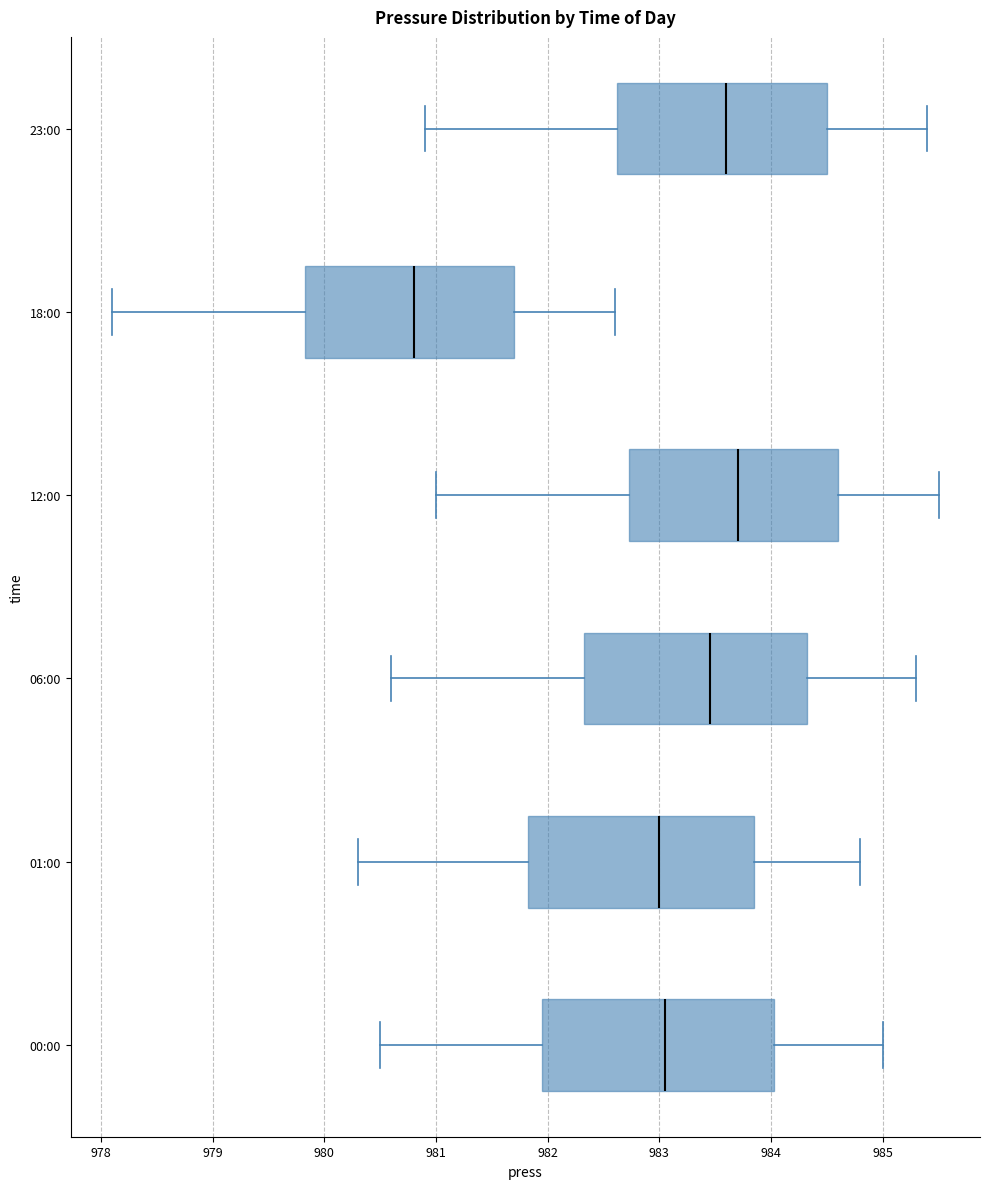

Reading bottom to top, transcribe this box plot: for each box, give where its median line is, the range the box spans, and where its two whiskers end, as read against the x-axis. The values are not printed on the chart, so give them approximately, as read against the axis.

00:00: median 983.1, box 982.0 to 984.0, whiskers 980.5 to 985.0
01:00: median 983.0, box 981.8 to 983.9, whiskers 980.3 to 984.8
06:00: median 983.5, box 982.3 to 984.3, whiskers 980.6 to 985.3
12:00: median 983.7, box 982.7 to 984.6, whiskers 981.0 to 985.5
18:00: median 980.8, box 979.8 to 981.7, whiskers 978.1 to 982.6
23:00: median 983.6, box 982.6 to 984.5, whiskers 980.9 to 985.4